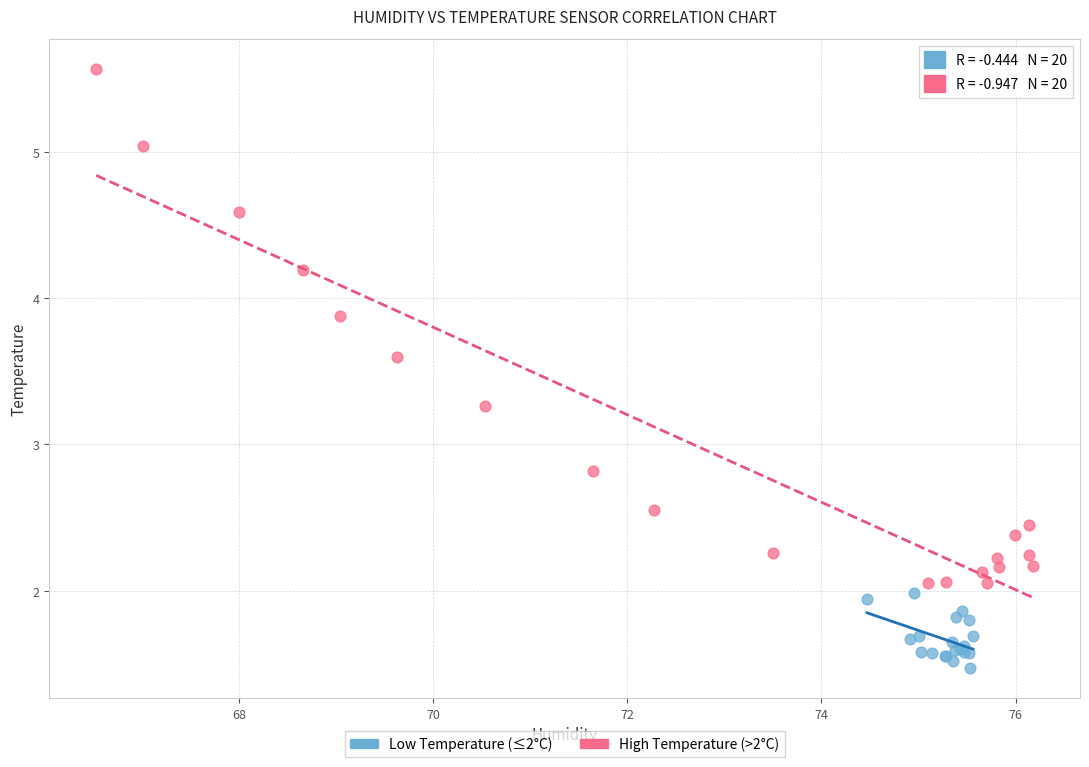

Which series has the largest Y range (max minus min)?

High Temperature (>2°C)